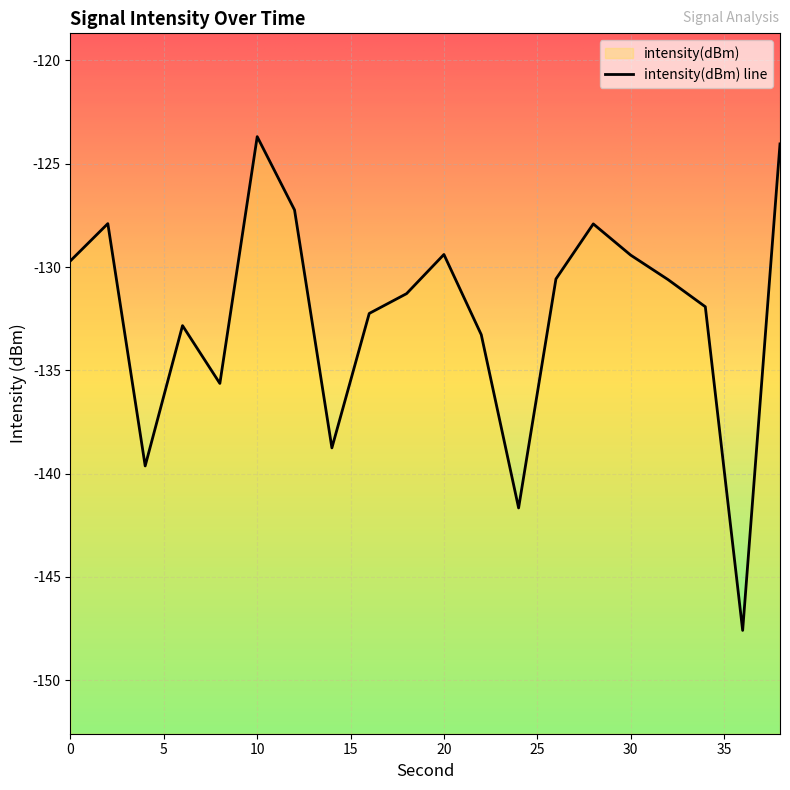

What is the difference between the values at 12 and 22?

6.0